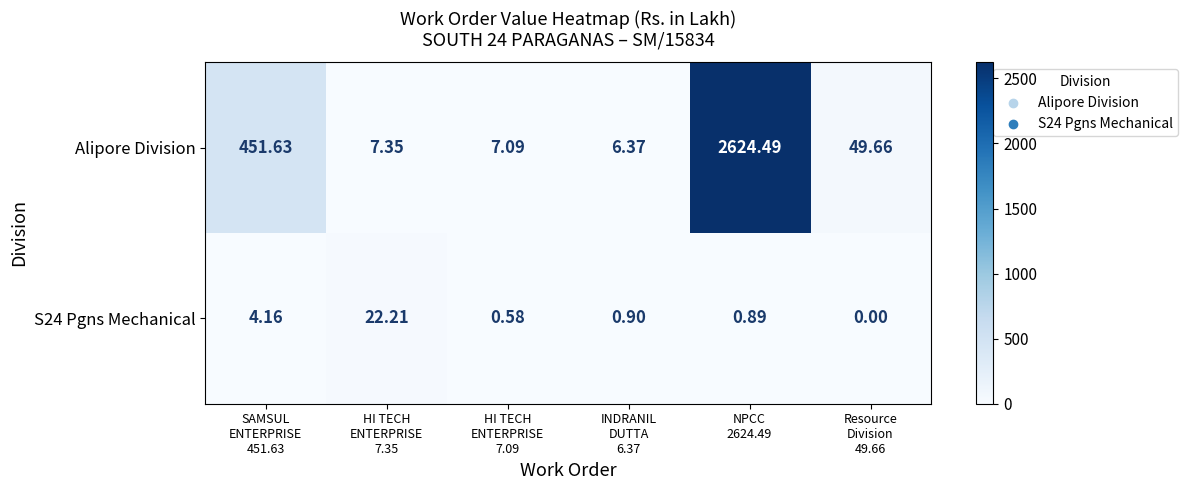

Which series has the largest range (max minus min)?

Alipore Division